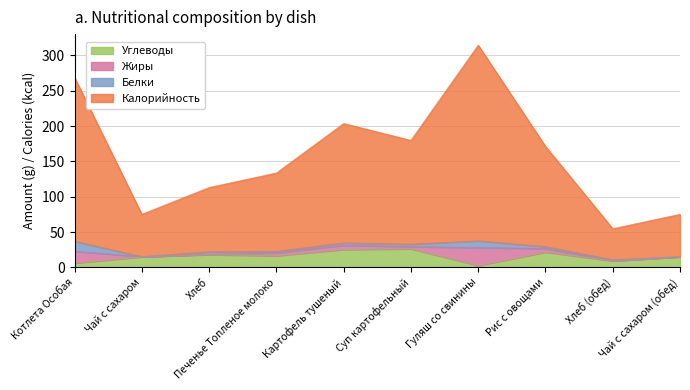

True or false: Углеводы and Калорийность cross at least once.

False